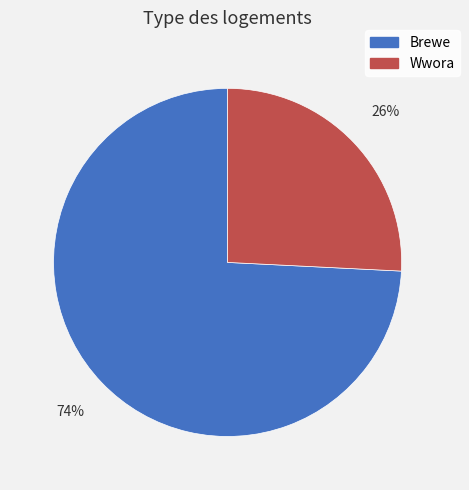

The Brewe slice represents 86% of the pie. True or false?

False